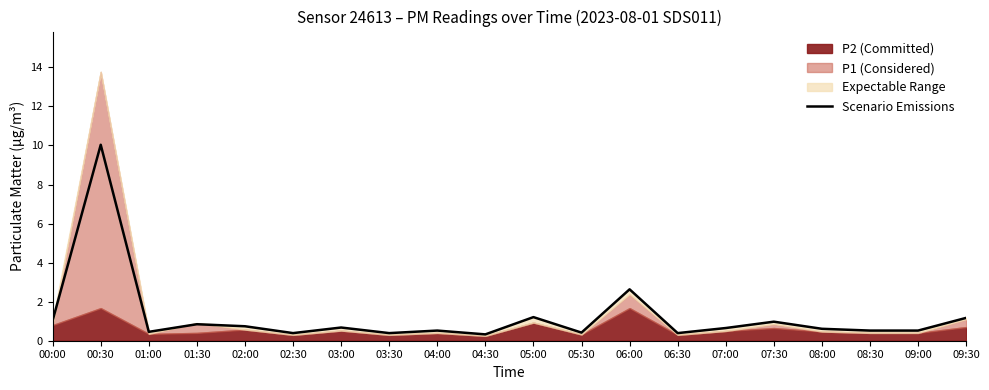

How many lines are shown in the chart?

1